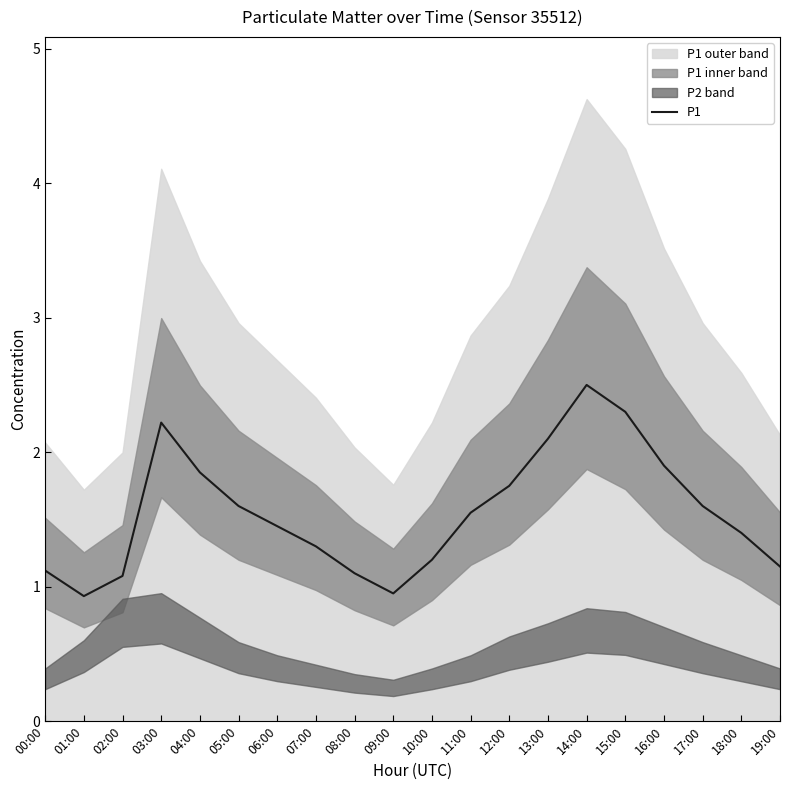

The chart shows a value of 1.3 at 07:00. True or false?

True